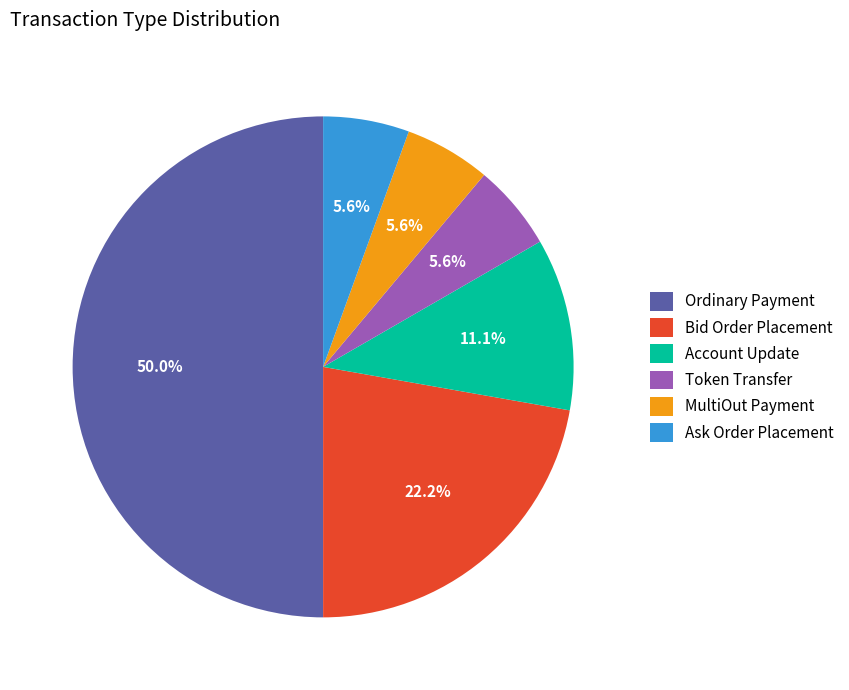

How many segments does this pie chart have?

6